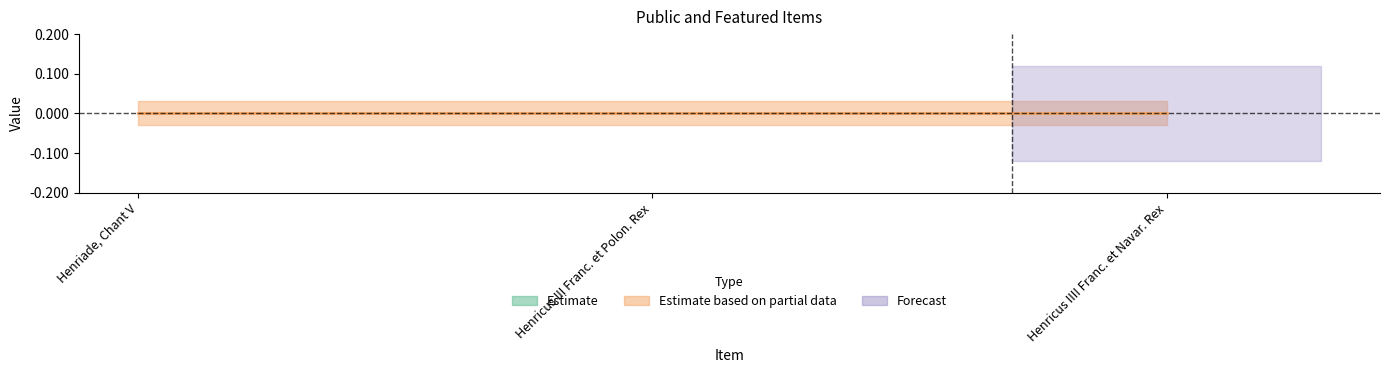

List the labels in order of featured value, smallest first.

Henriade, Chant V, Henricus III Franc. et Polon. Rex, Henricus IIII Franc. et Navar. Rex